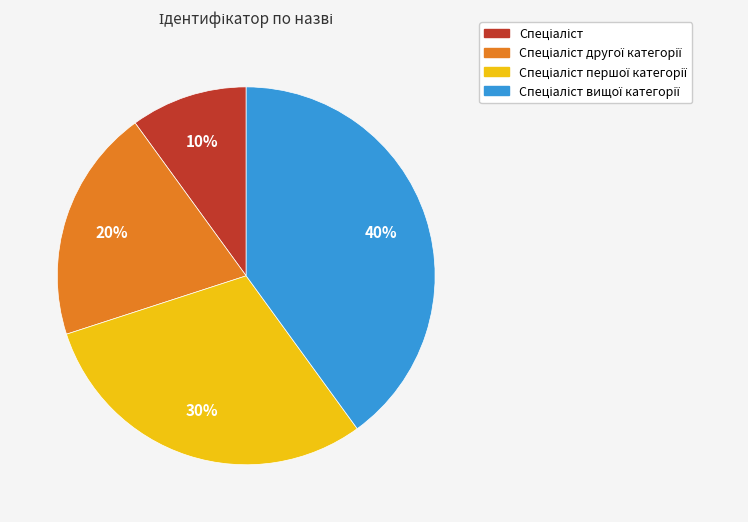

Is there a majority slice in this chart?

No